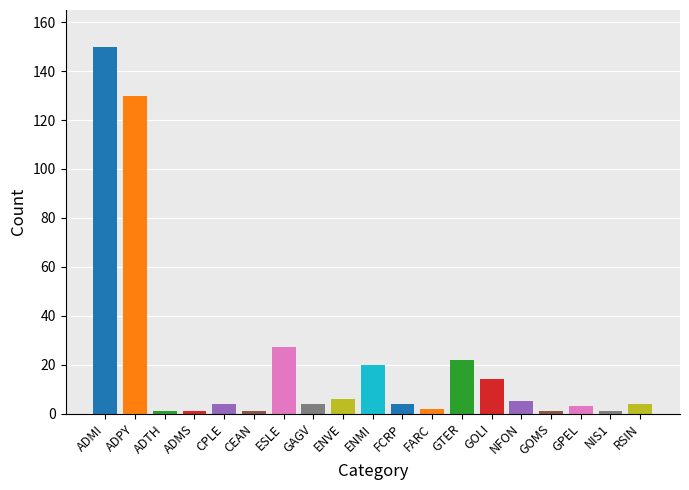

The value at CPLE is 4. True or false?

True